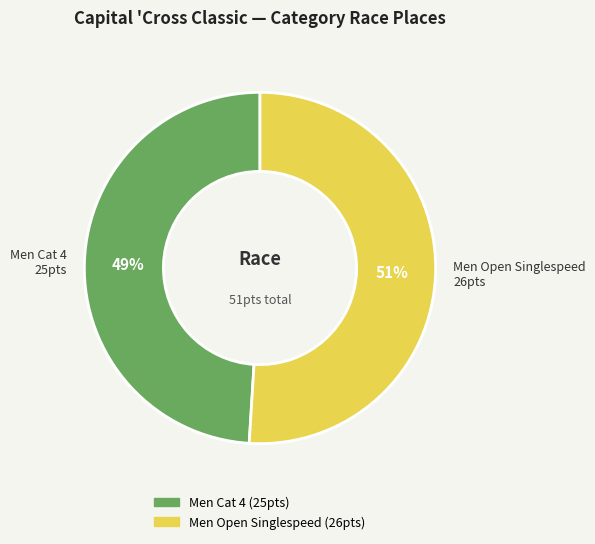

Which slice represents more than half of the pie?

Men Open Singlespeed